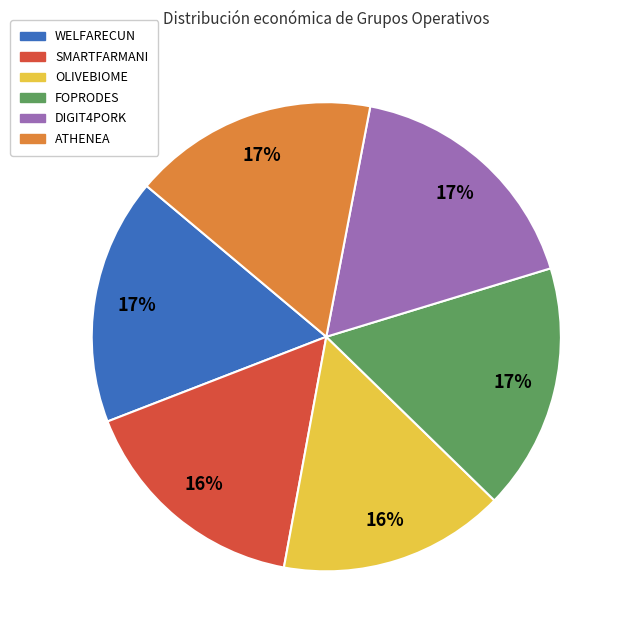

To the nearest percent, what portion does OLIVEBIOME represent?

16%